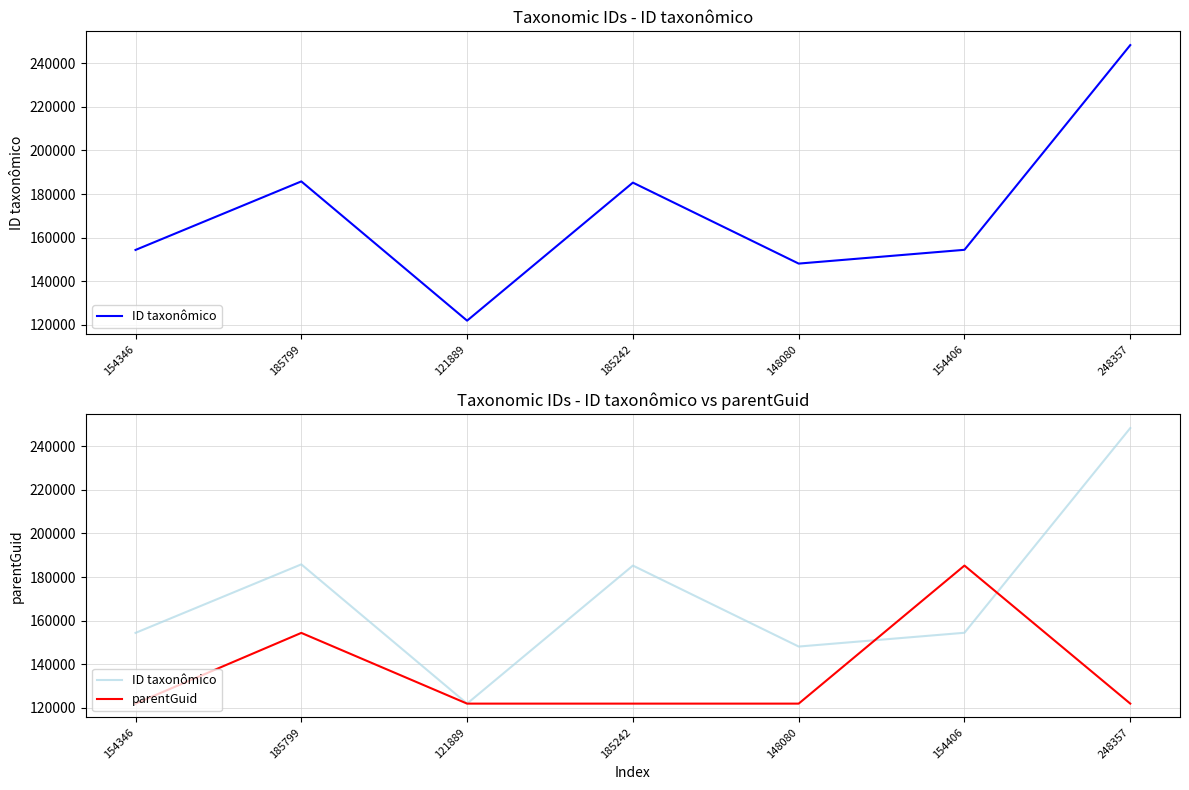

What is the sum of all ID taxonômico values?

1198119